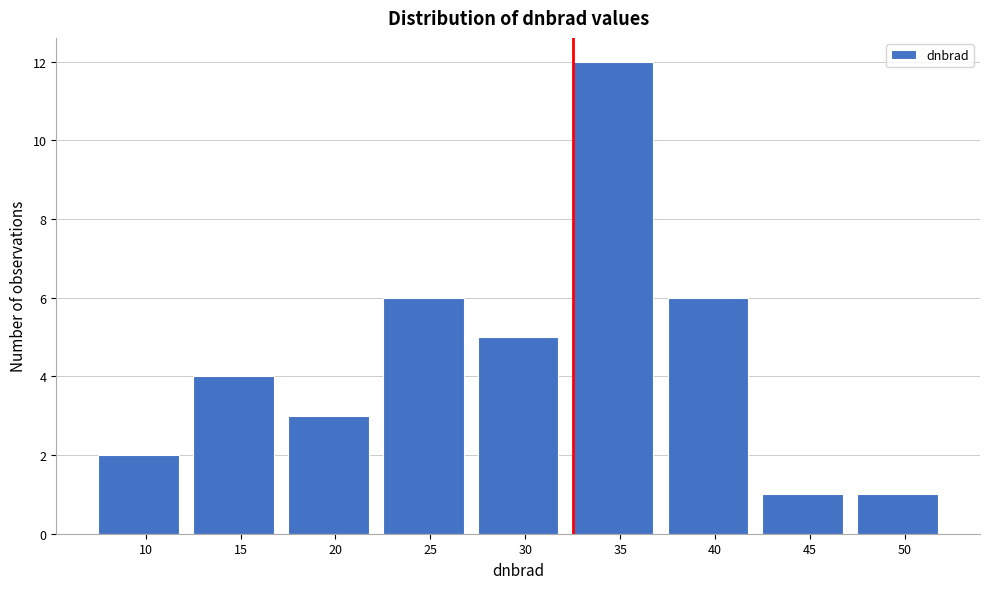

Reading left to right, transcribe all the data shown in this chart.

10=2	15=4	20=3	25=6	30=5	35=12	40=6	45=1	50=1